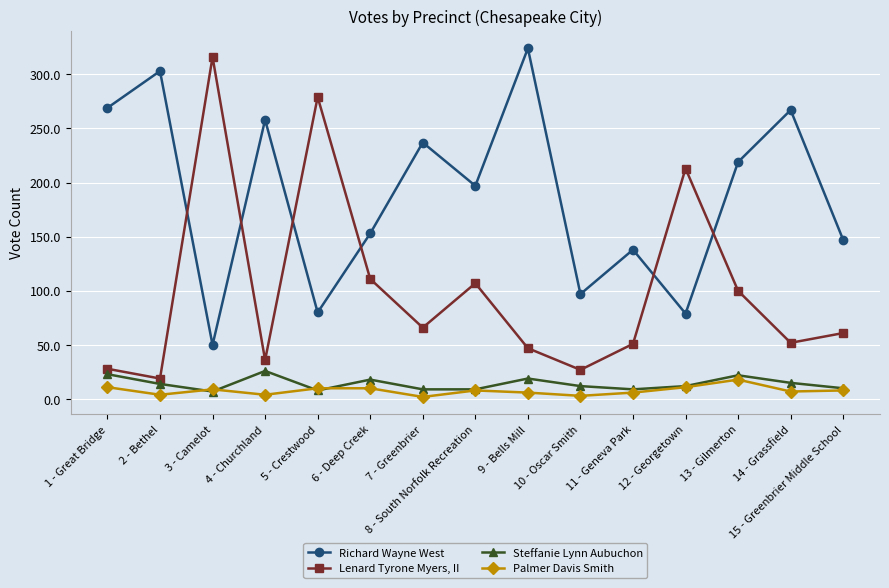

What position from the left is 7 - Greenbrier?

7